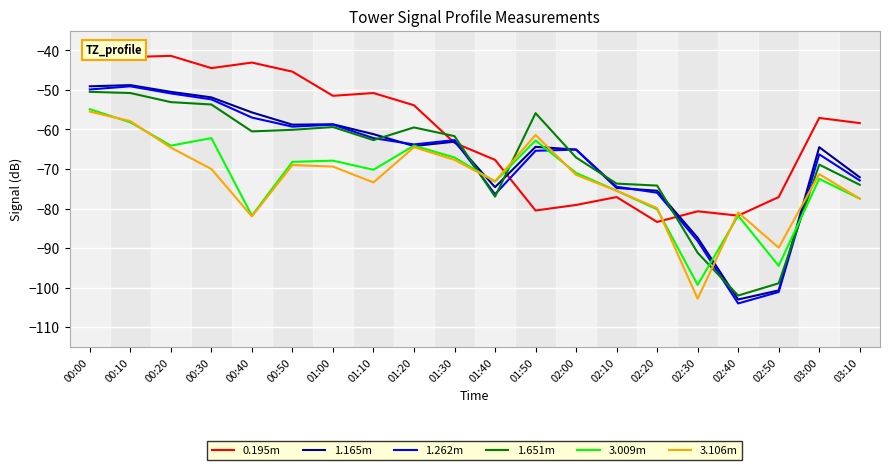

True or false: 1.651m has more than 2 interior local peaks.

True